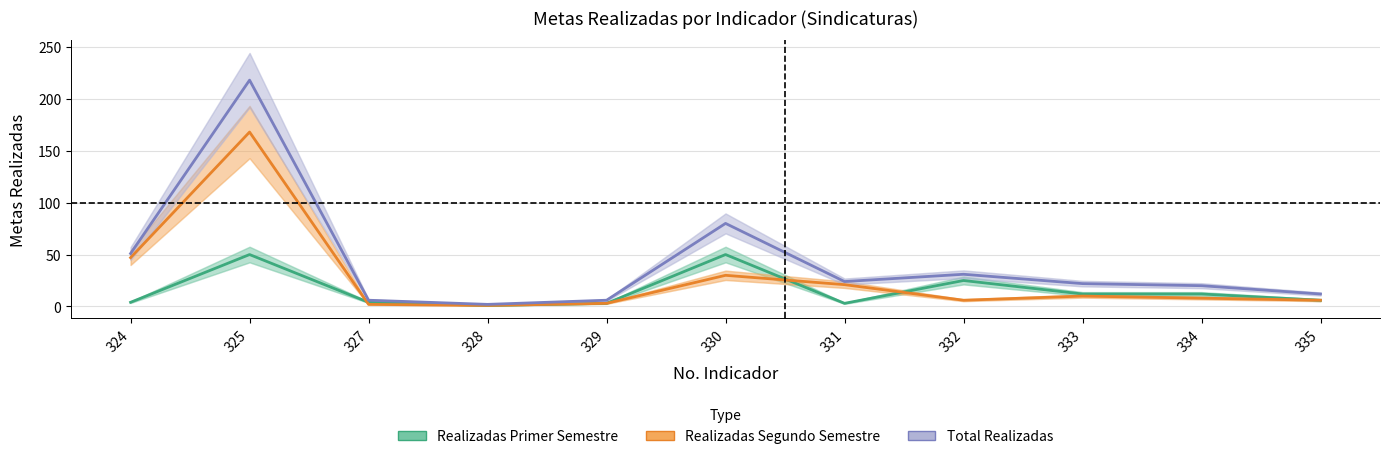

Is it true that Realizadas Primer Semestre equals 3 at 331?

True